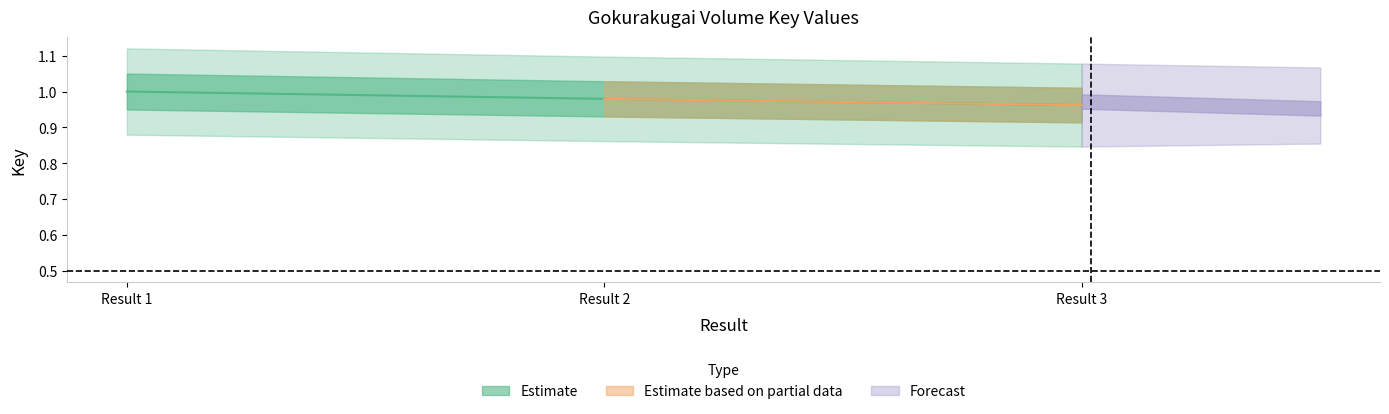

Which category has the highest value across all series?

Result 1